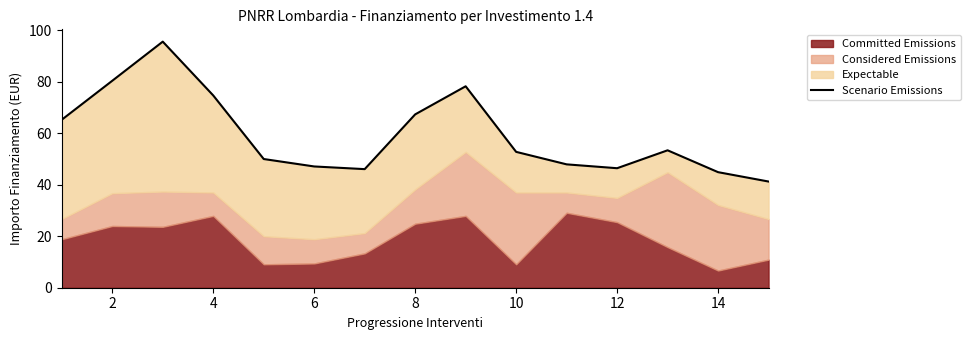

How many lines are shown in the chart?

1